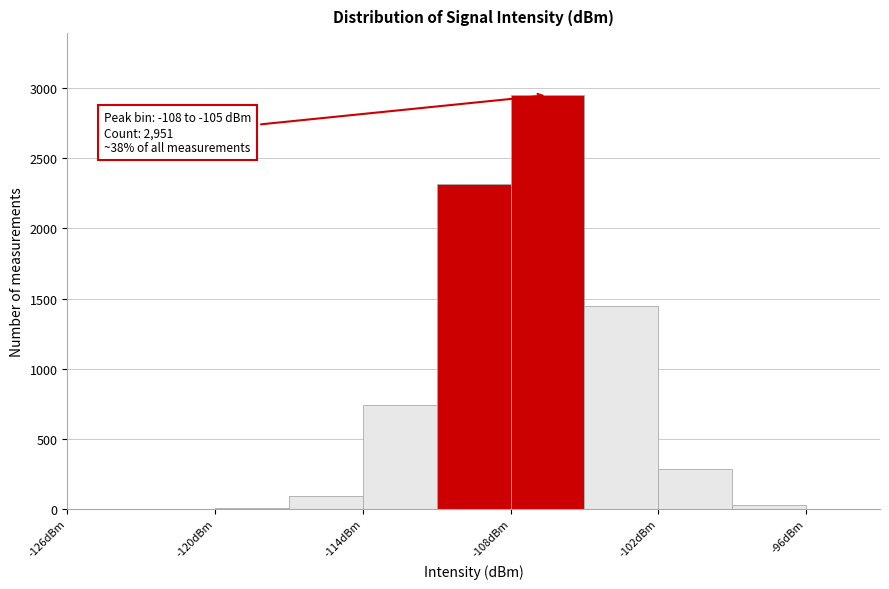

Read against the x-axis, roughly where is the centre of the tallest bar?

-106